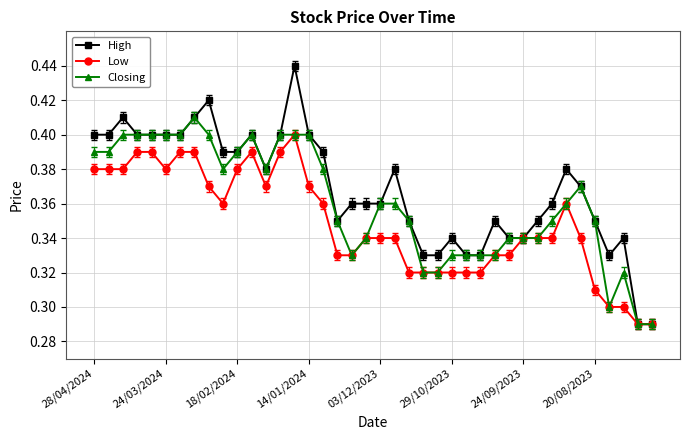

At how many categories does at least one series exceed 0?

40